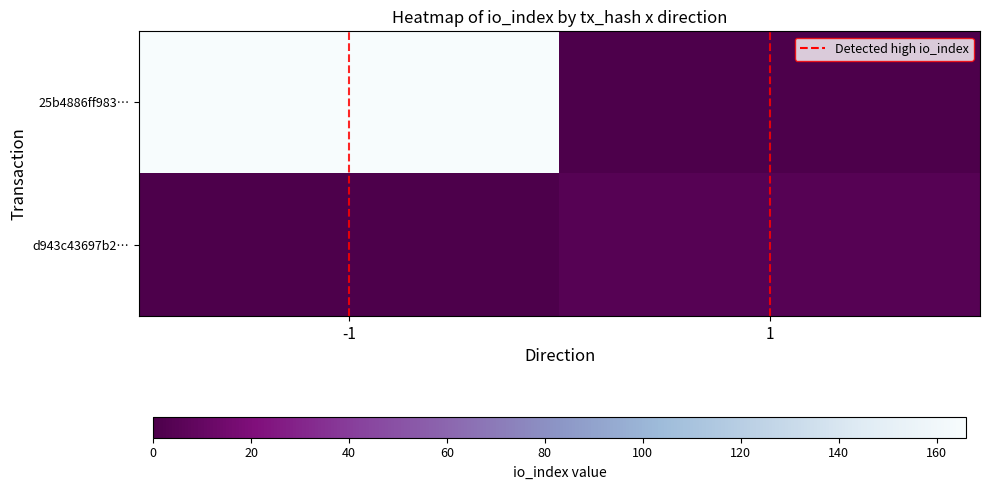

Reading left to right, what are all the values shown in this chart?

25b4886ff983…: -1=166	1=0
d943c43697b2…: -1=0	1=4